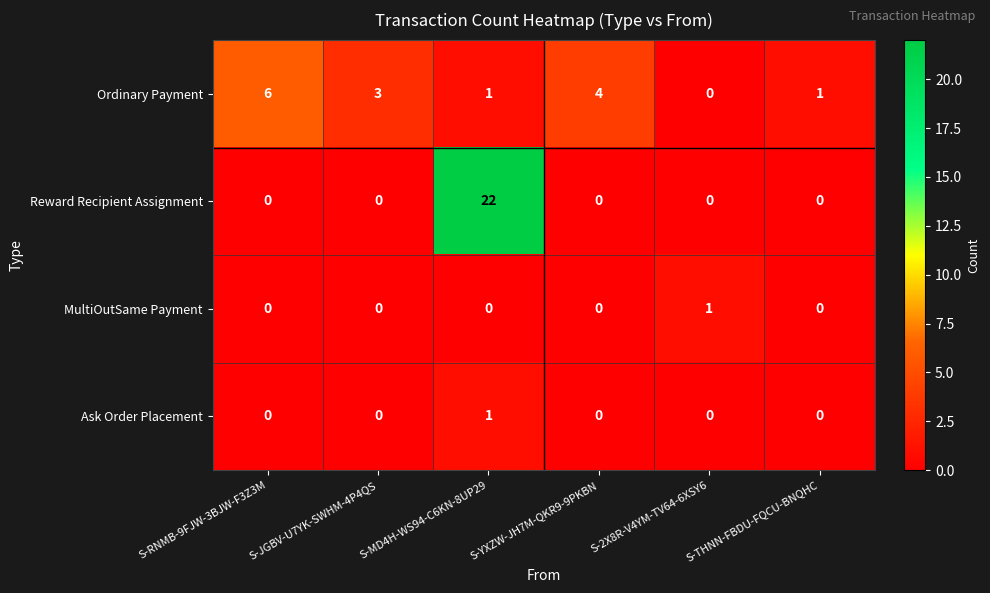

What is the greatest value displayed?

22